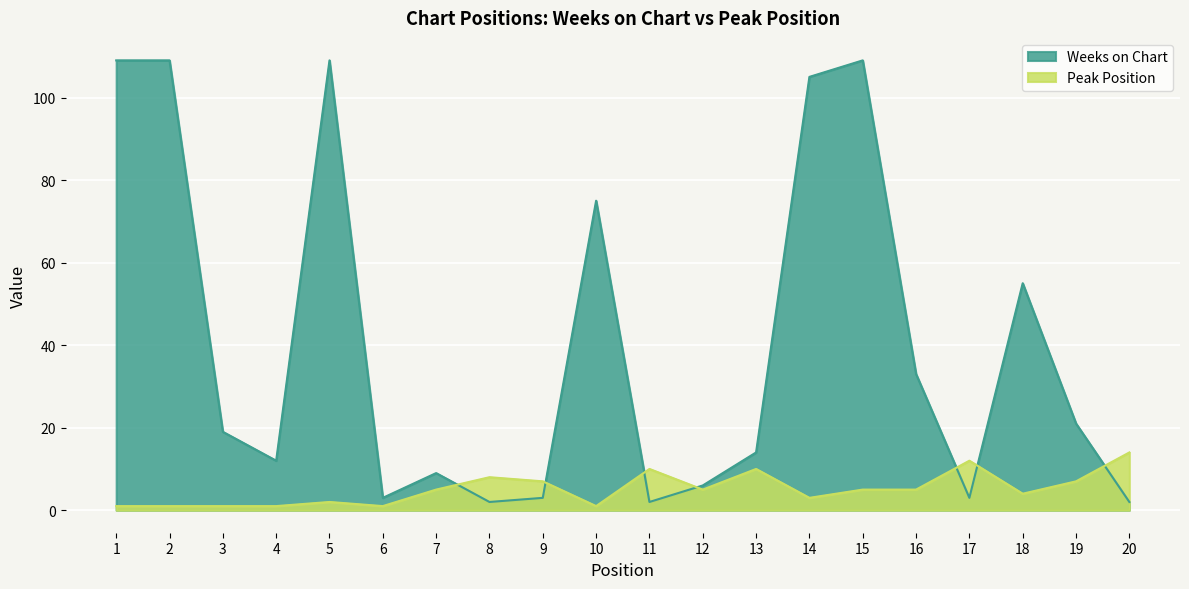

At which category does Weeks on Chart reach its first local peak?

5